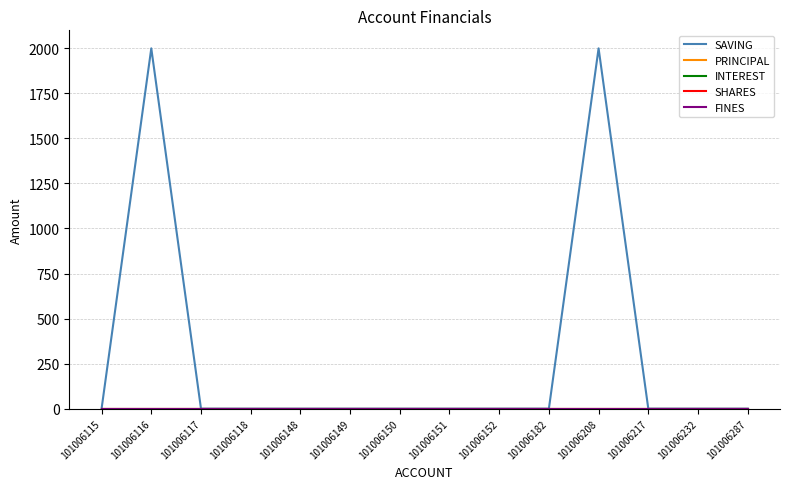

True or false: SAVING has more than 1 interior local peaks.

True